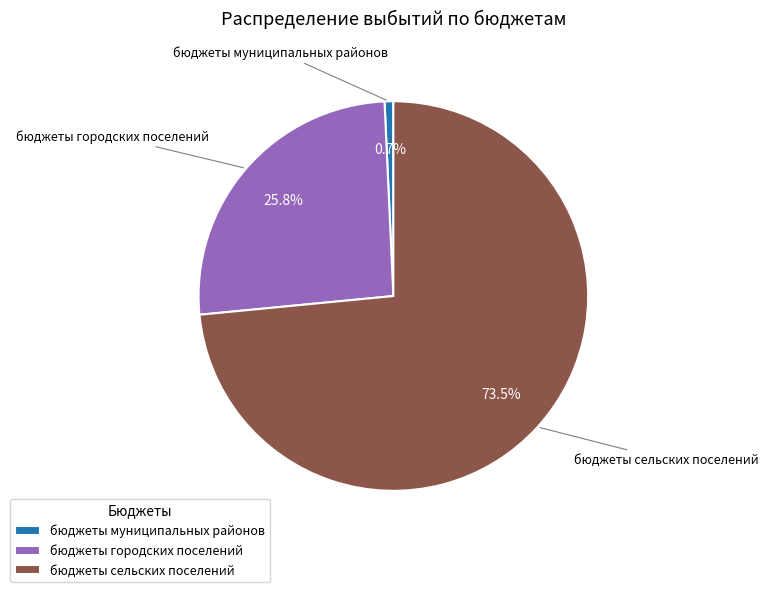

Rank the categories by value from lowest to highest.

бюджеты муниципальных районов, бюджеты городских поселений, бюджеты сельских поселений